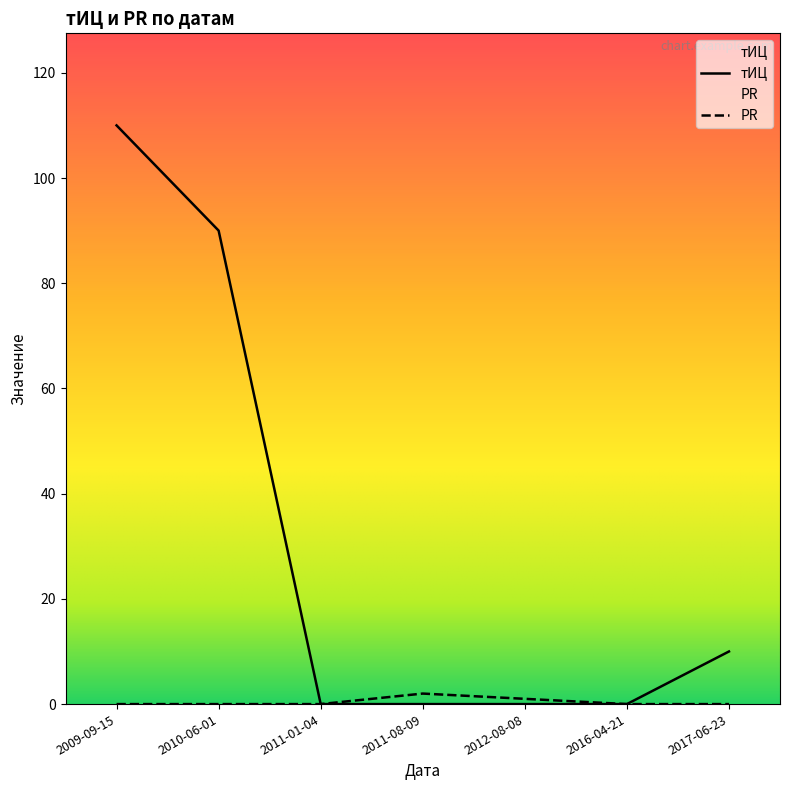

Which series changed the most between 2009-09-15 and 2010-06-01?

тИЦ